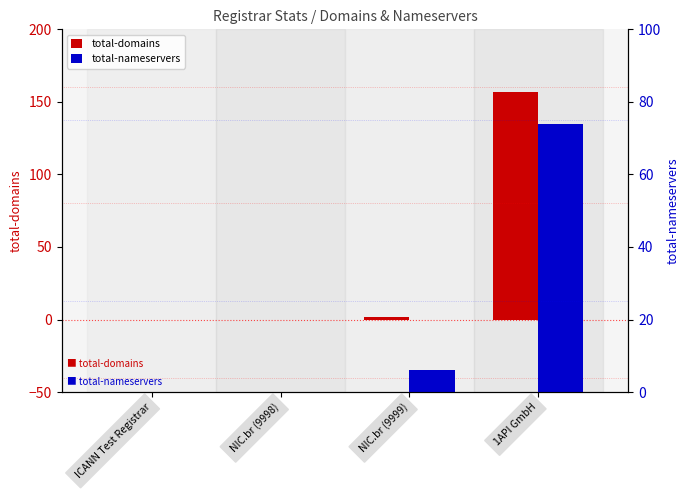

Reading left to right, transcribe all the data shown in this chart.

total-domains: ICANN Test Registrar=0	NIC.br (9998)=0	NIC.br (9999)=2	1API GmbH=157
total-nameservers: ICANN Test Registrar=0	NIC.br (9998)=0	NIC.br (9999)=6	1API GmbH=74